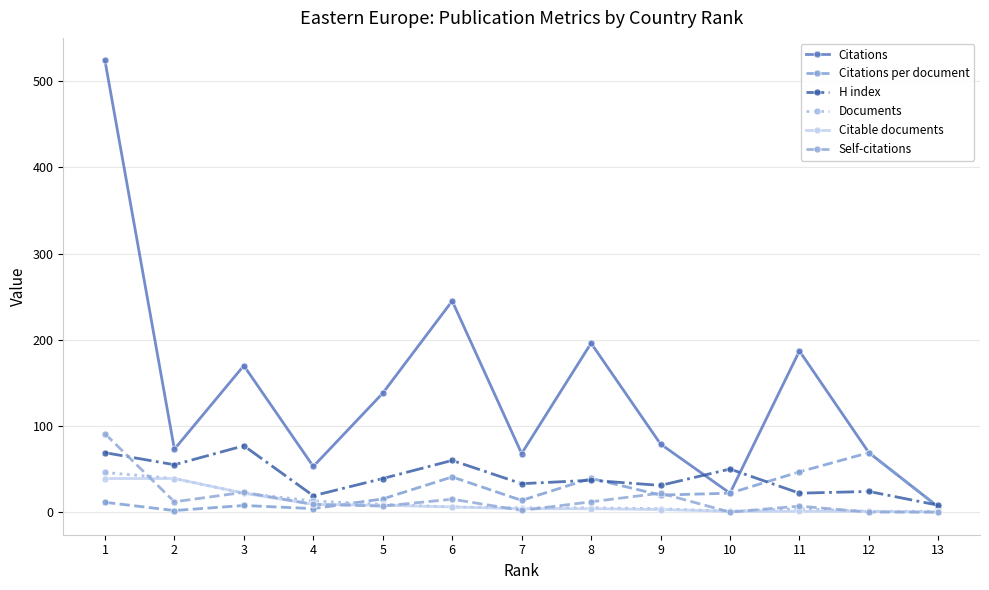

True or false: Self-citations and Citations per document intersect in this chart.

True